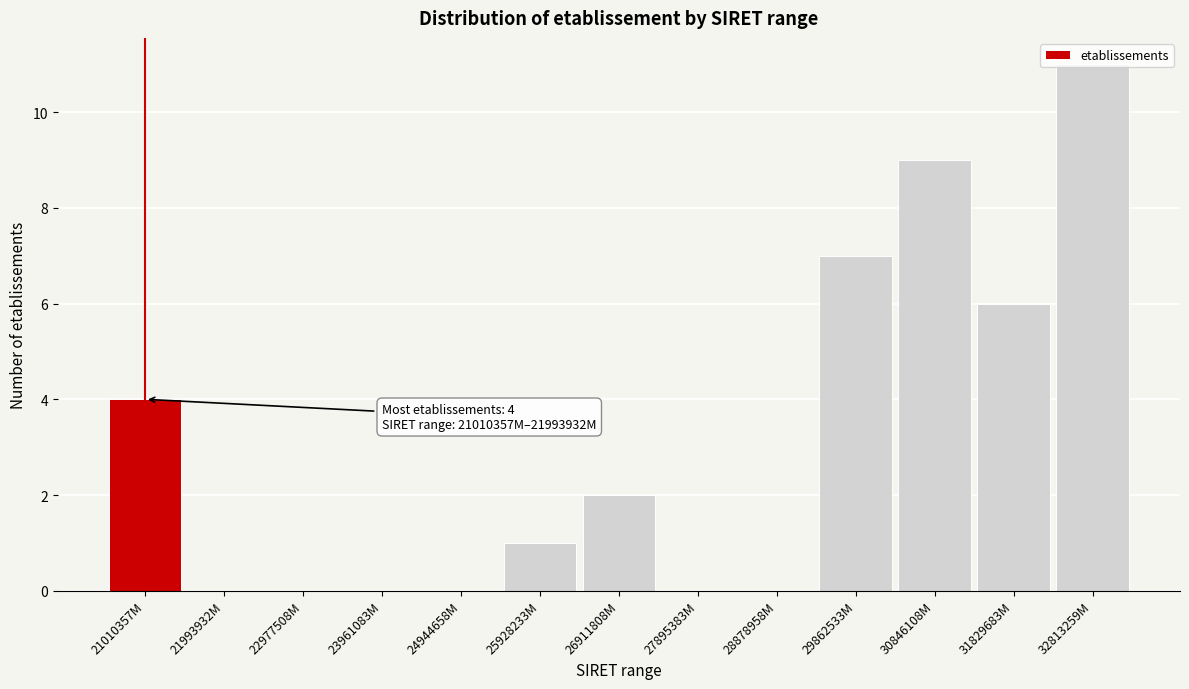

Between 28878958M and 25928233M, which is larger?

25928233M